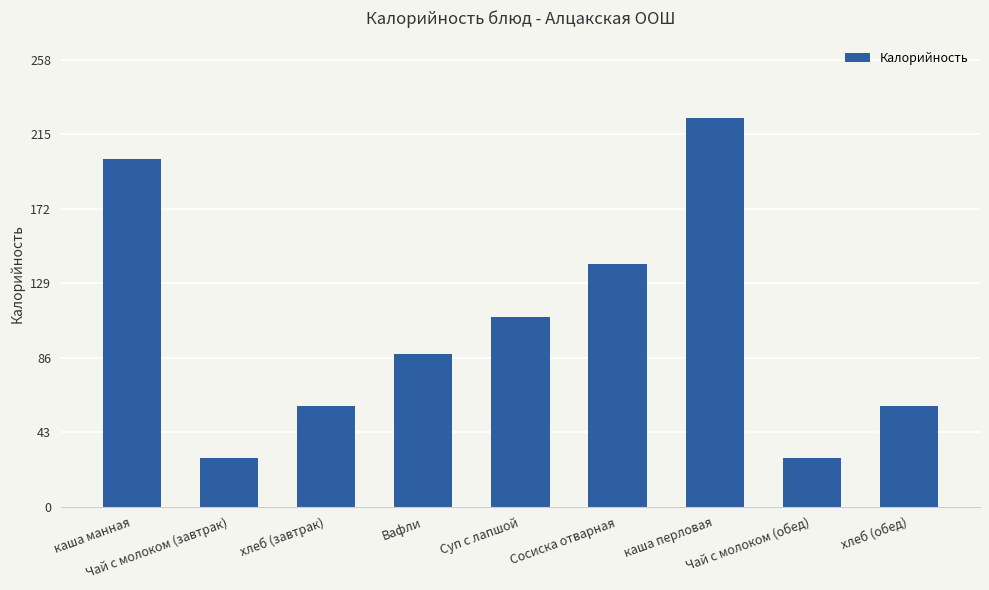

Which has a higher value, Чай с молоком (завтрак) or хлеб (завтрак)?

хлеб (завтрак)